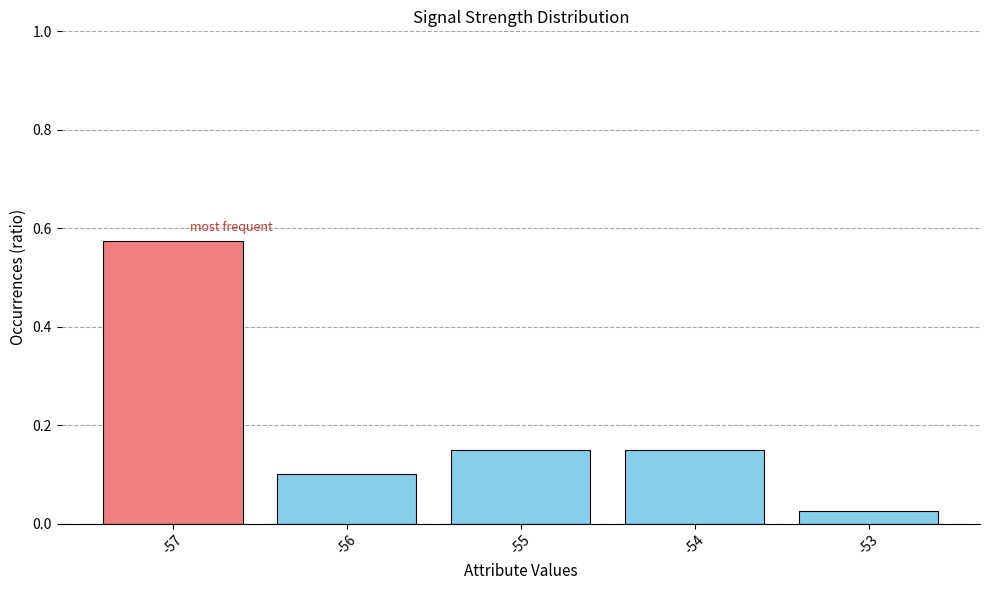

True or false: the data shows 0.2 at -56.

False